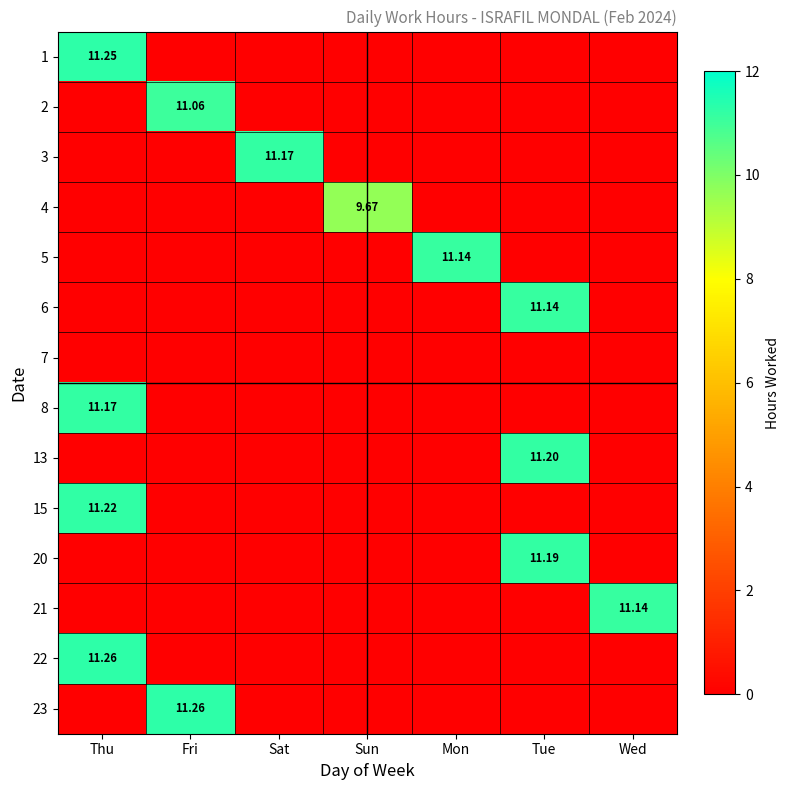

Which has a higher value, Mon or Sun?

Mon